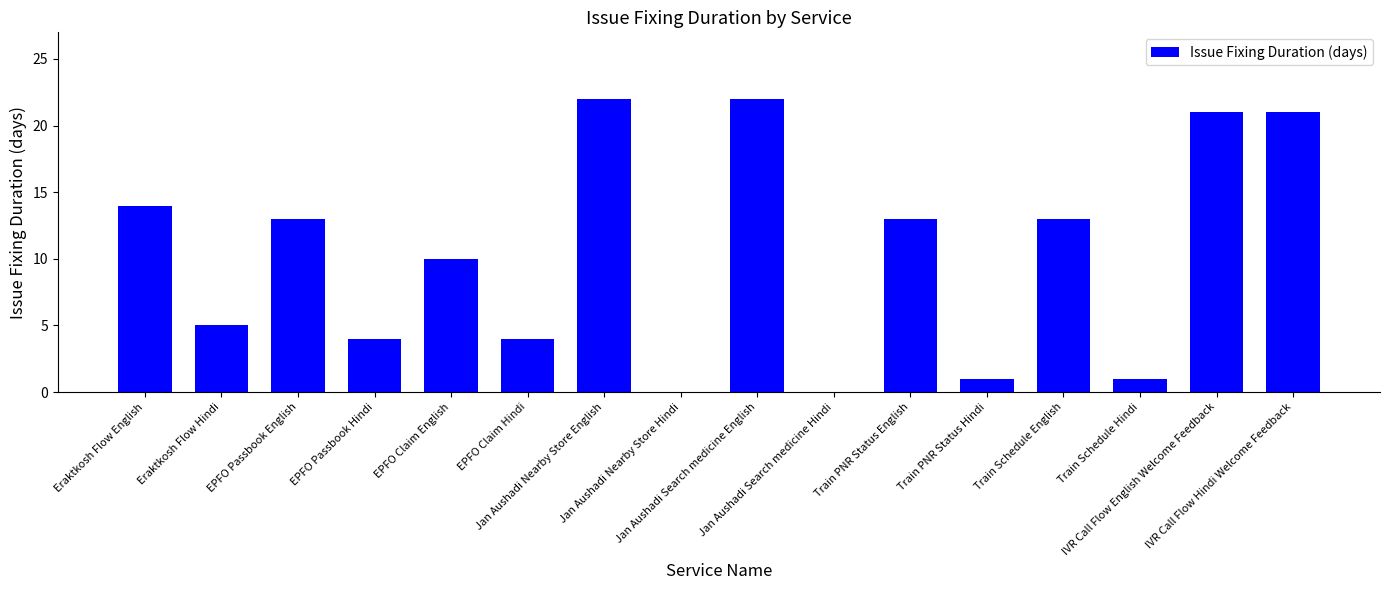

How many categories are shown in the chart?

16